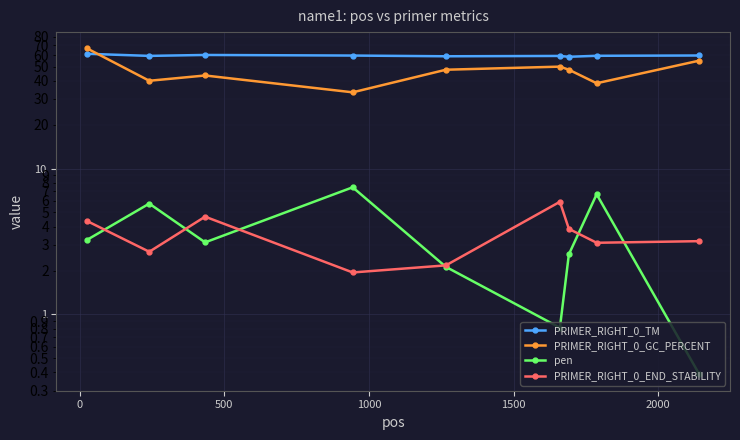

What is the label of the 7th point from the right?

500